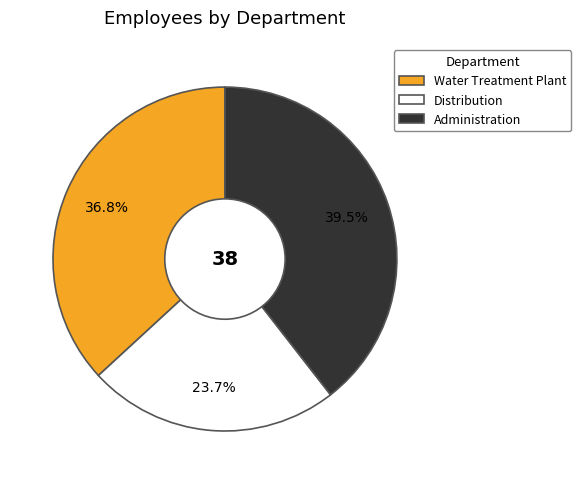

Is there any slice that represents more than half of the pie?

No